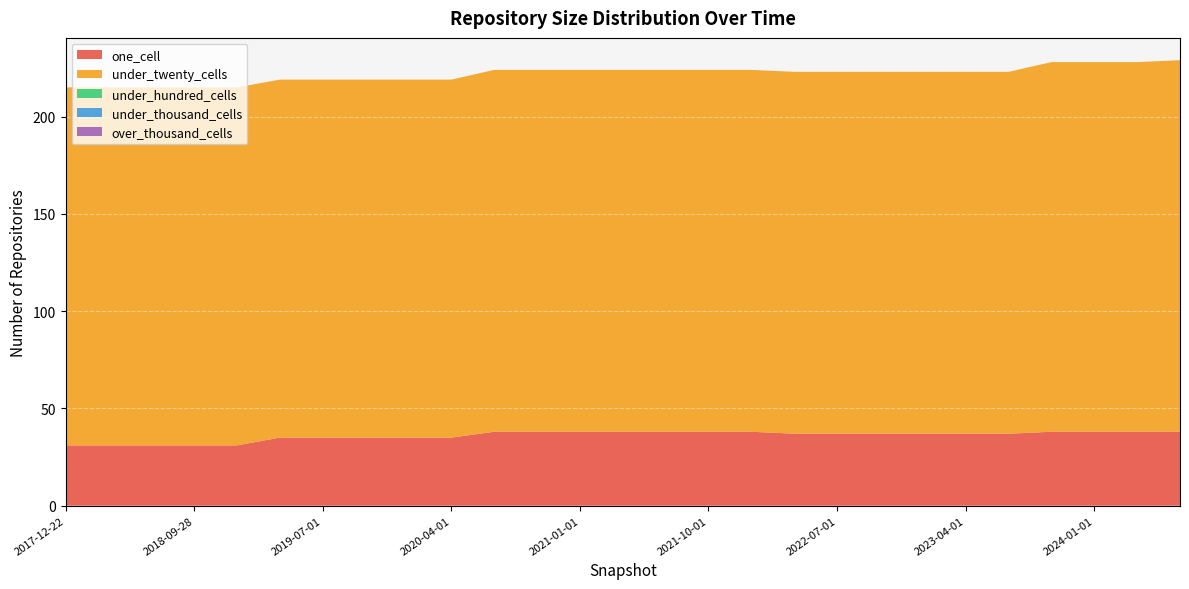

Reading right to left, what are all the values shown in this chart?

one_cell: 38	38	38	38	37	37	37	37	37	37	38	38	38	38	38	38	38	35	35	35	35	35	31	31	31	31	31
under_twenty_cells: 191	190	190	190	186	186	186	186	186	186	186	186	186	186	186	186	186	184	184	184	184	184	184	184	184	184	184
under_hundred_cells: 0	0	0	0	0	0	0	0	0	0	0	0	0	0	0	0	0	0	0	0	0	0	0	0	0	0	0
under_thousand_cells: 0	0	0	0	0	0	0	0	0	0	0	0	0	0	0	0	0	0	0	0	0	0	0	0	0	0	0
over_thousand_cells: 0	0	0	0	0	0	0	0	0	0	0	0	0	0	0	0	0	0	0	0	0	0	0	0	0	0	0